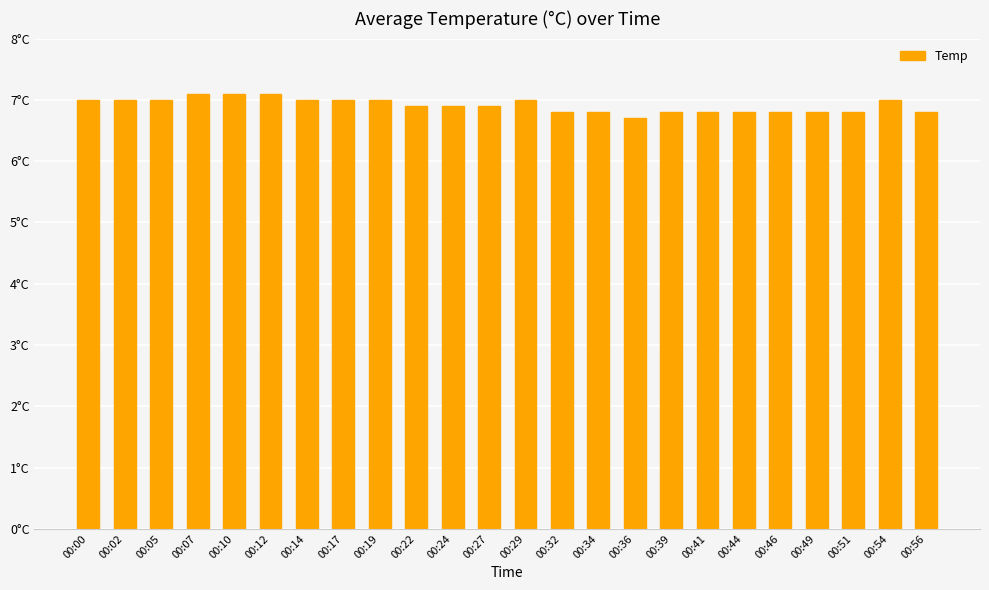

List the labels in order of value, largest first.

00:07, 00:10, 00:12, 00:00, 00:02, 00:05, 00:14, 00:17, 00:19, 00:29, 00:54, 00:22, 00:24, 00:27, 00:32, 00:34, 00:39, 00:41, 00:44, 00:46, 00:49, 00:51, 00:56, 00:36